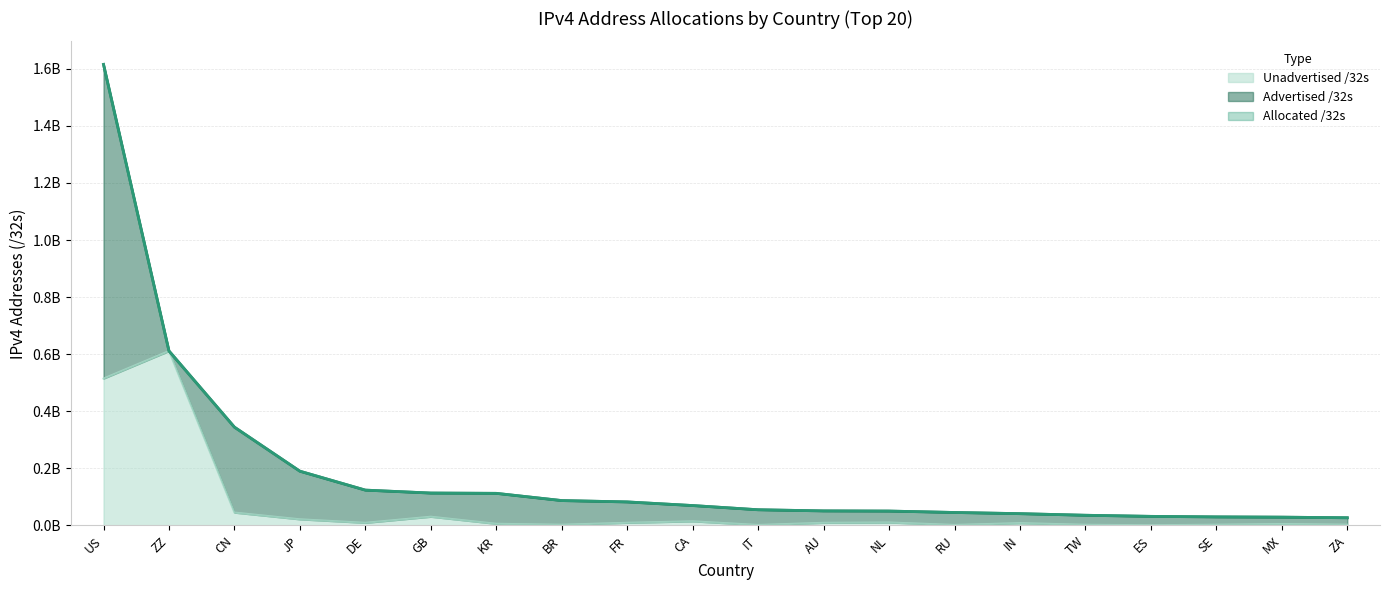

Is the value of Allocated /32s at IT greater than the value of Unadvertised /32s at GB?

Yes